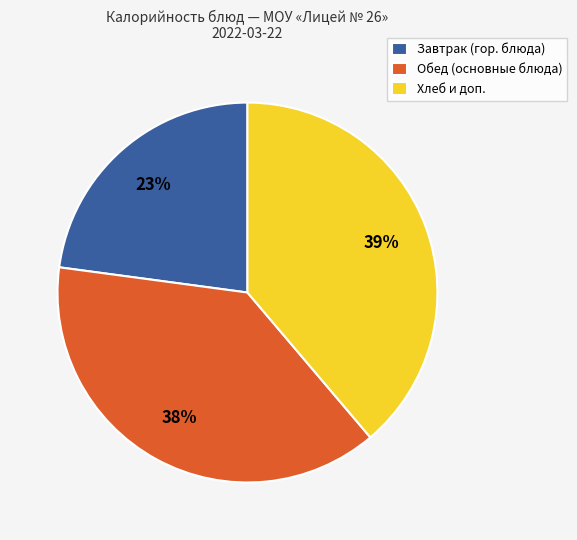

To the nearest percent, what portion does Хлеб и доп. represent?

39%